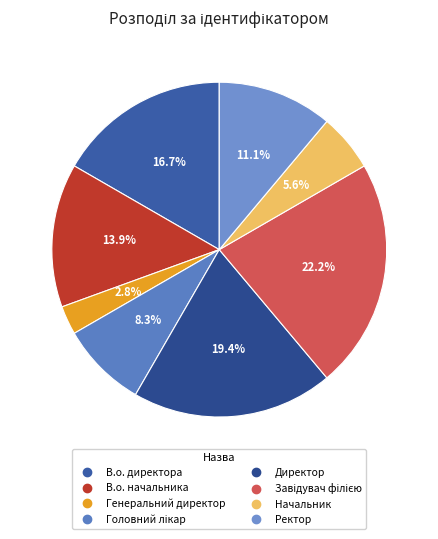

Is it true that Головний лікар is 8% of the pie?

True